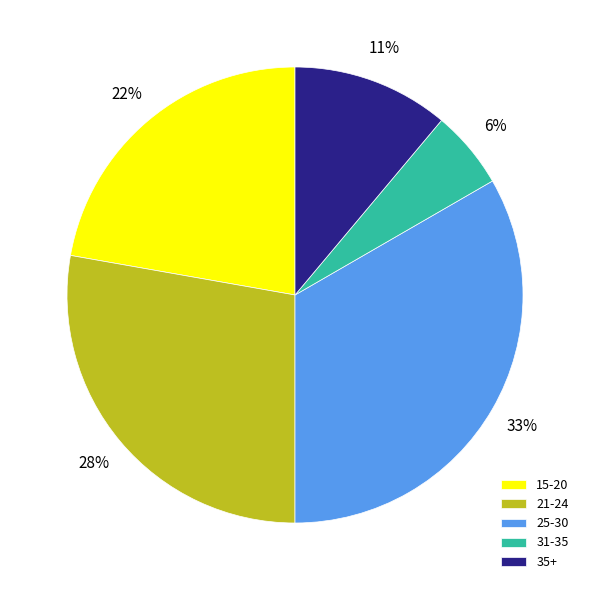

Rank the categories by value from highest to lowest.

25-30, 21-24, 15-20, 35+, 31-35